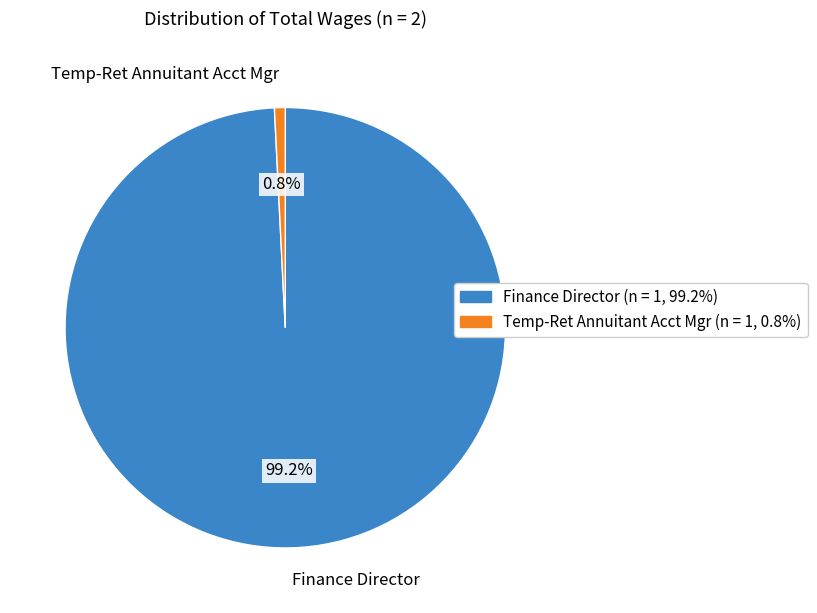

To the nearest percent, what portion does Finance Director represent?

99%